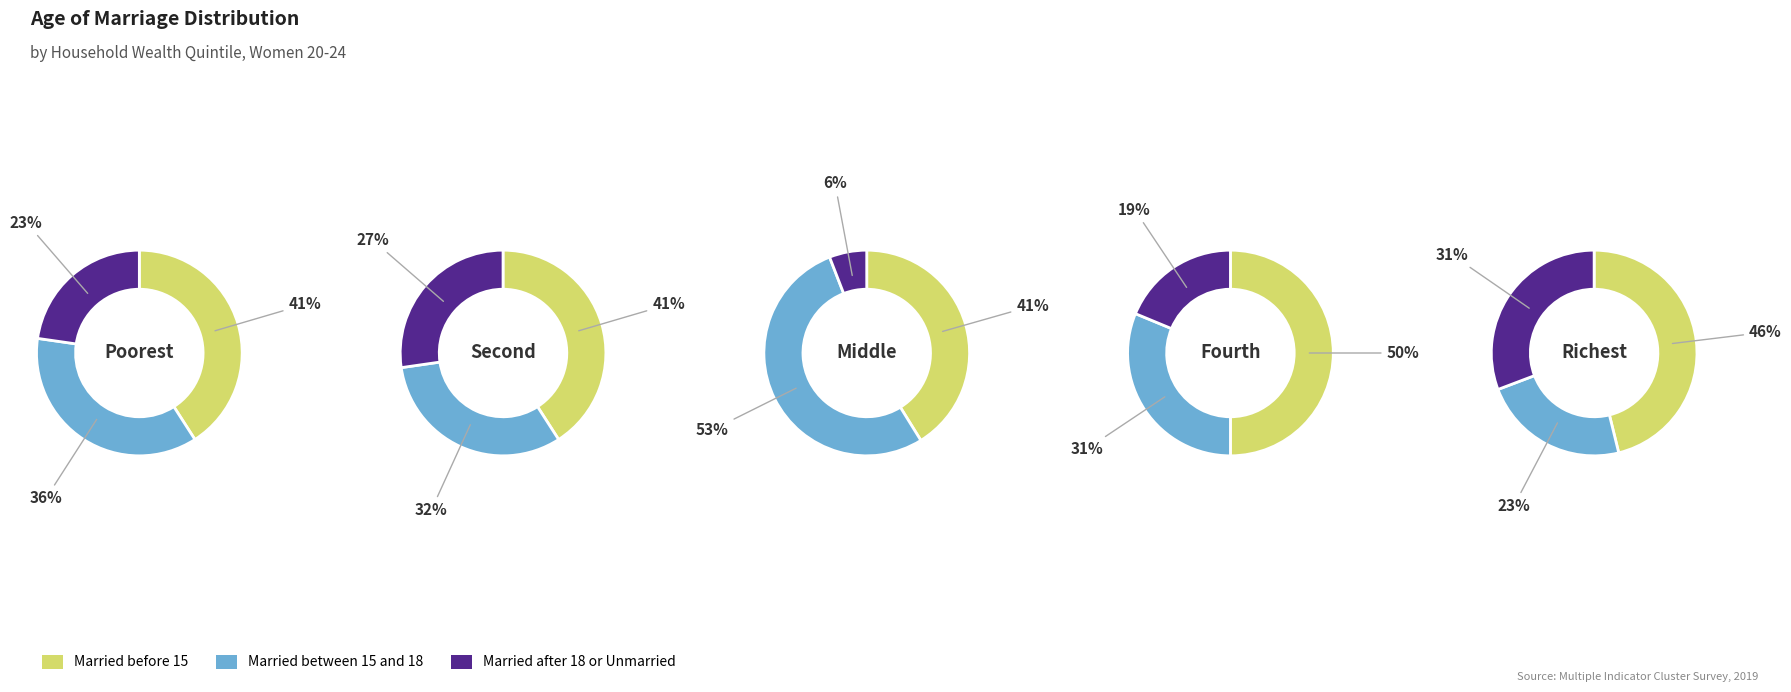

To the nearest percent, what percentage of the pie is 0?

23%